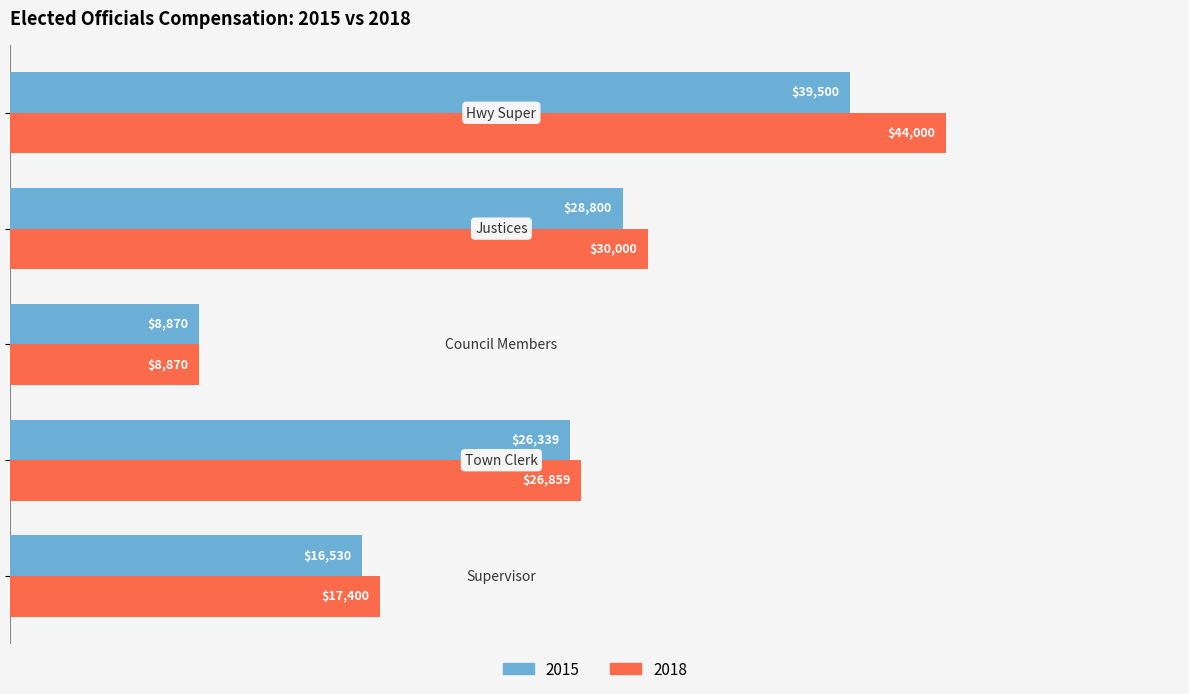

What is the average value of the 2018 series?

25425.8